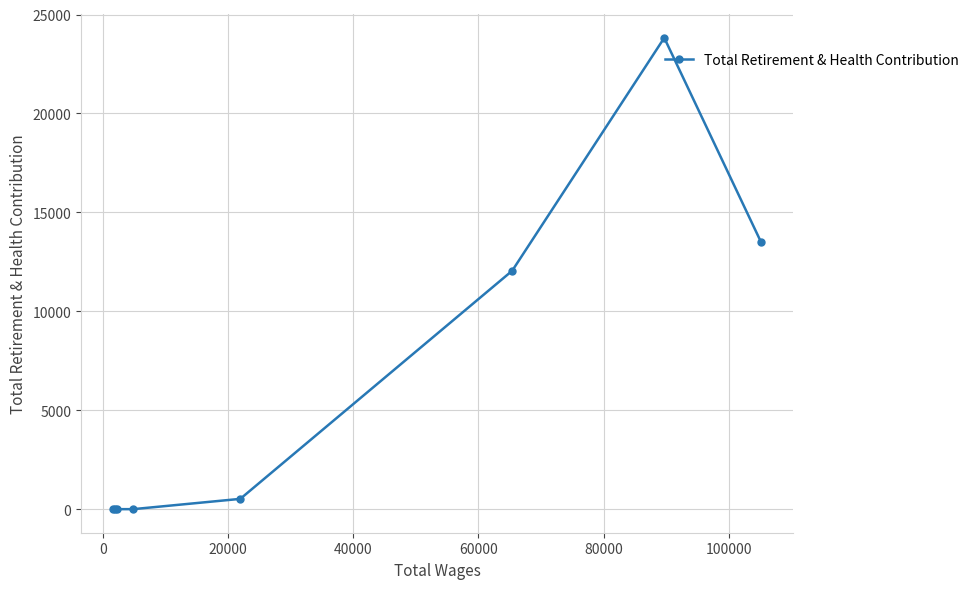

What is the value of the 1st point from the left?

0